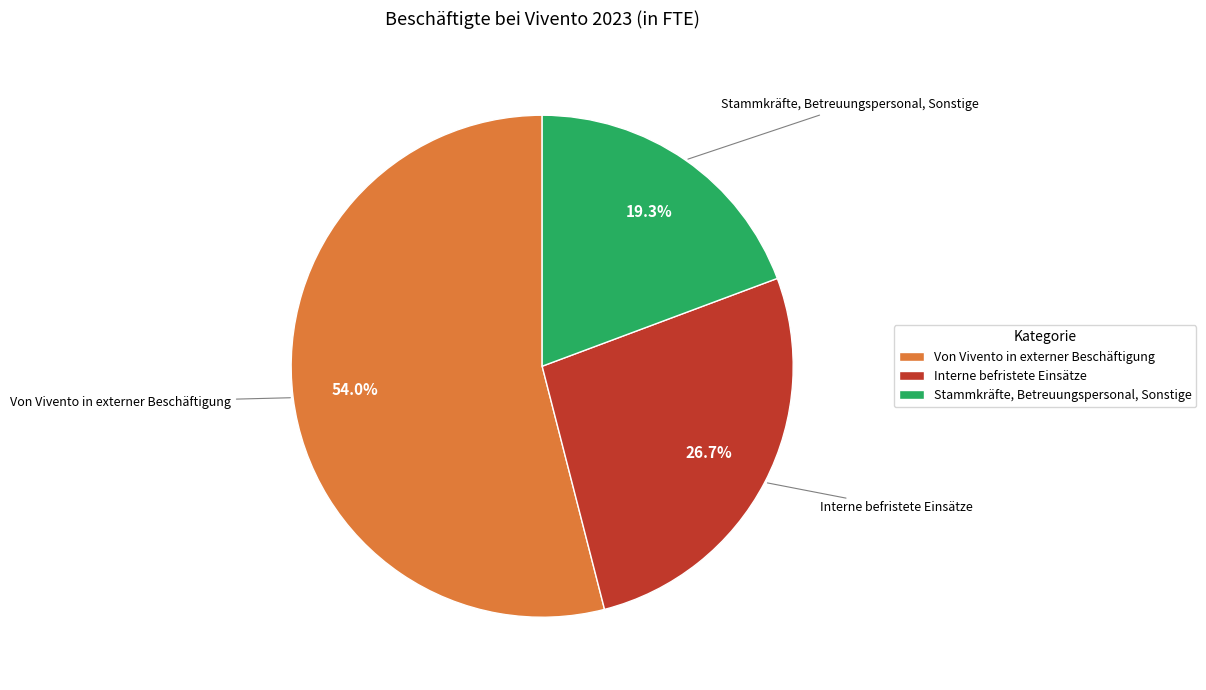

To the nearest percent, what is the combined percentage of Interne befristete Einsätze and Von Vivento in externer Beschäftigung?

81%